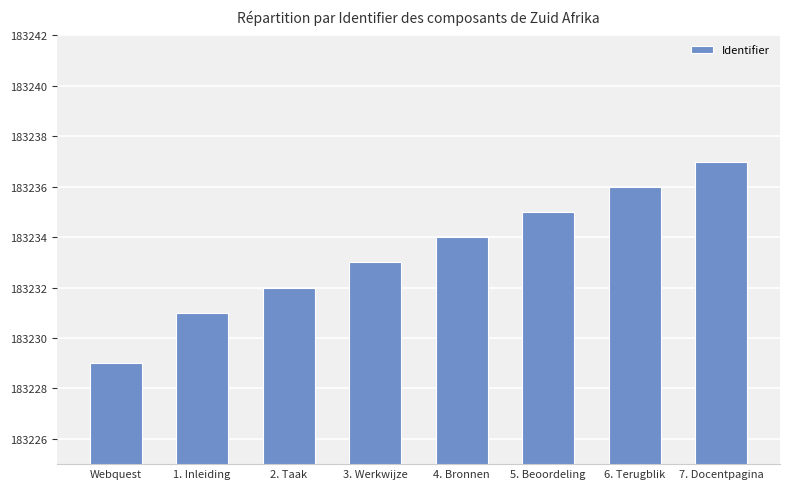

Reading left to right, what are all the values shown in this chart?

183229	183231	183232	183233	183234	183235	183236	183237